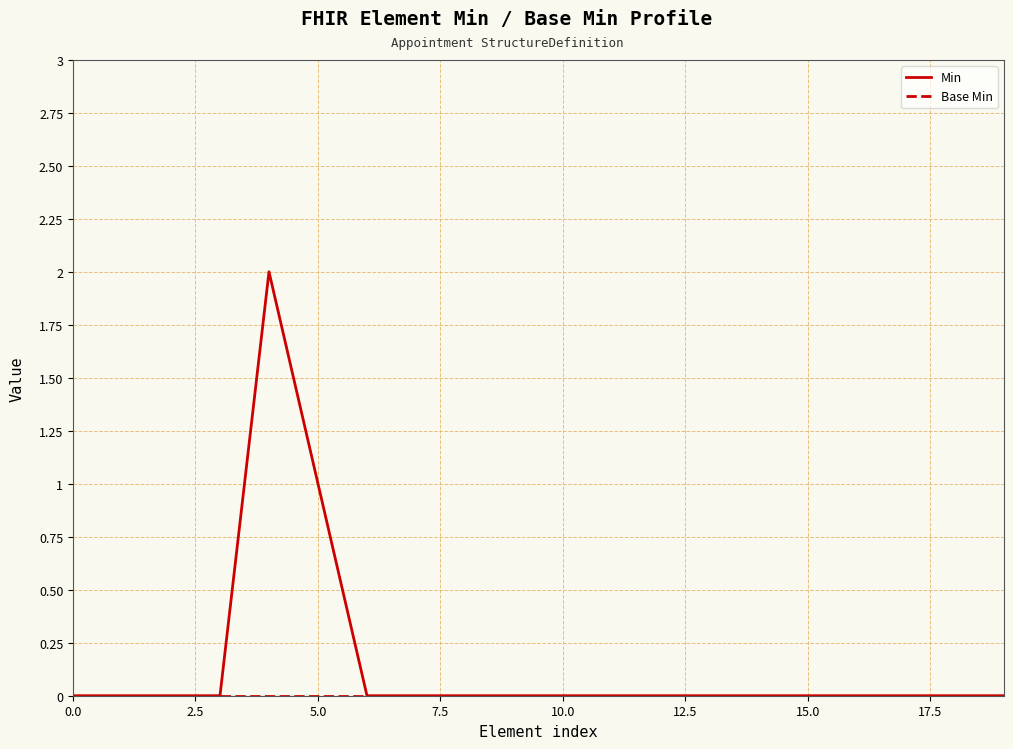

Which series has the largest total across all categories?

Min